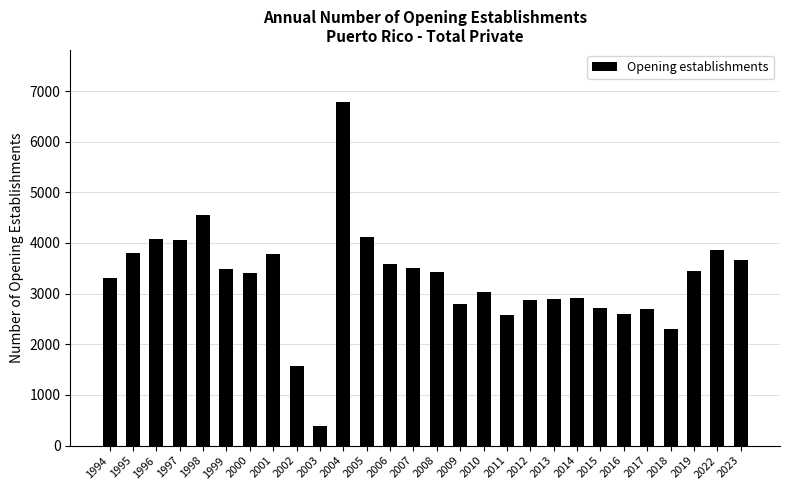

What is the ratio of the value at 2011 to the value at 1999?

0.7